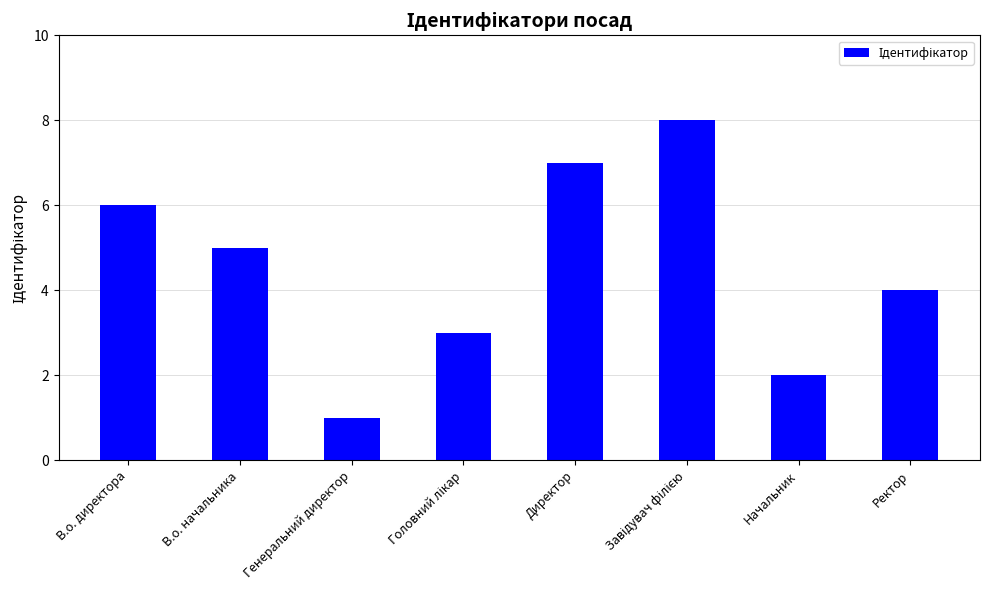

How many categories are shown in the chart?

8